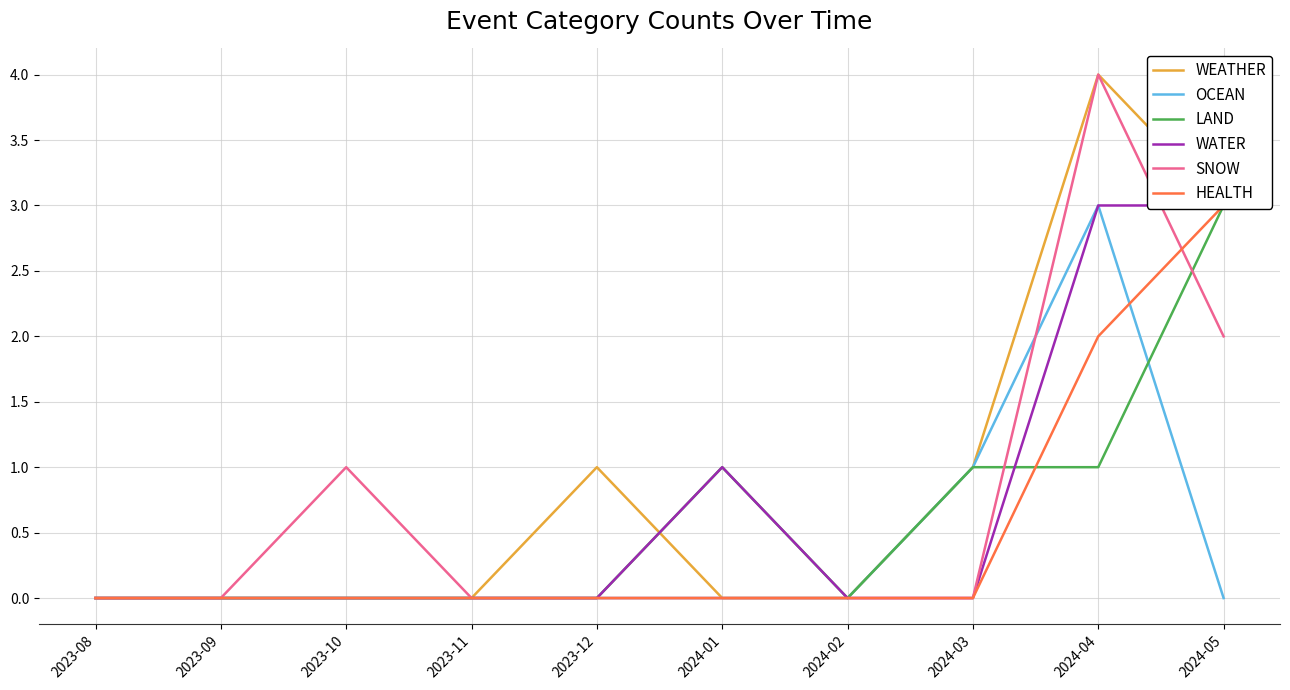

What position from the left is 2024-01?

6